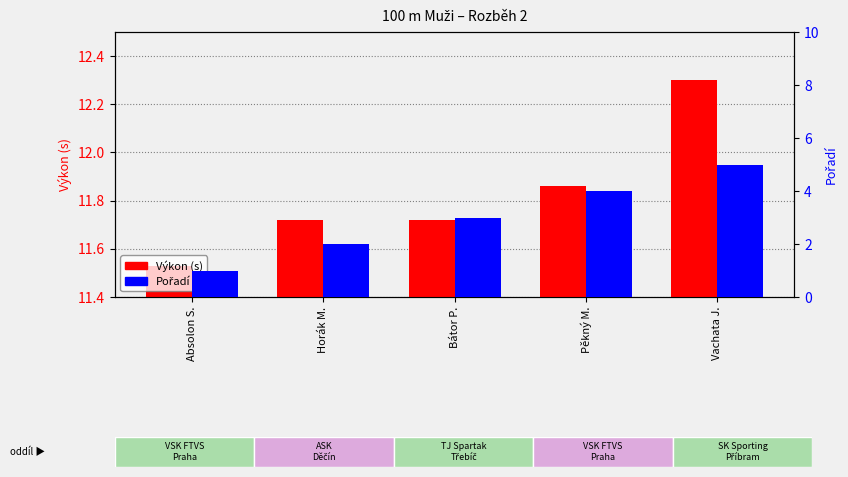

What is the sum of all Výkon (s) values?

59.1